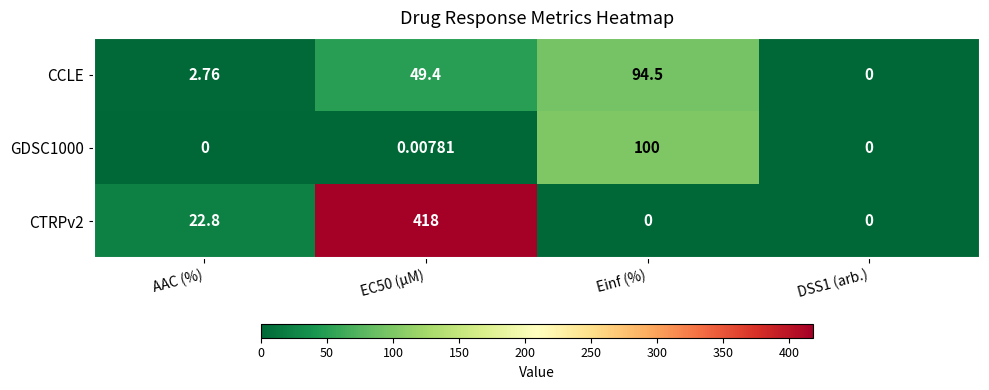

At how many categories does at least one series exceed 29?

2